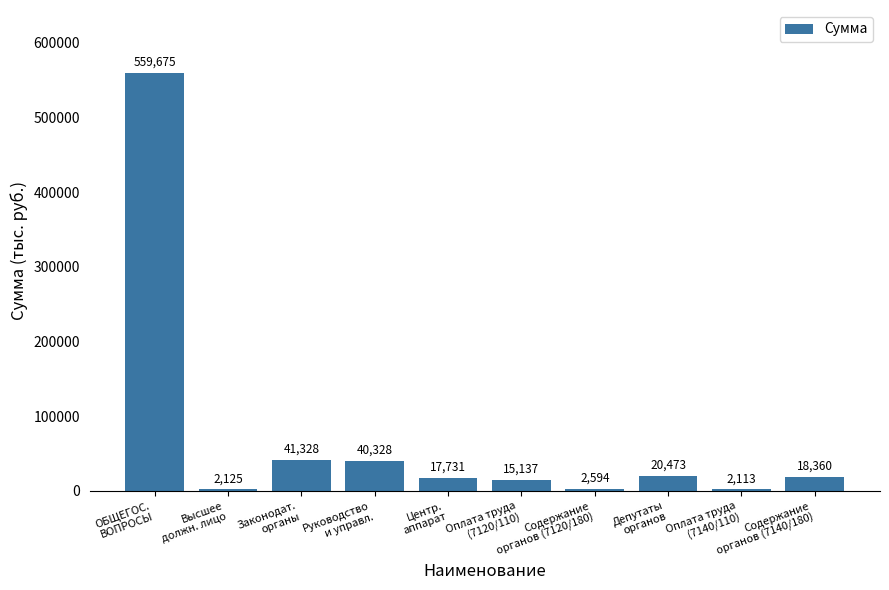

Where is the data nearest to the value 280893?

Законодат.
органы